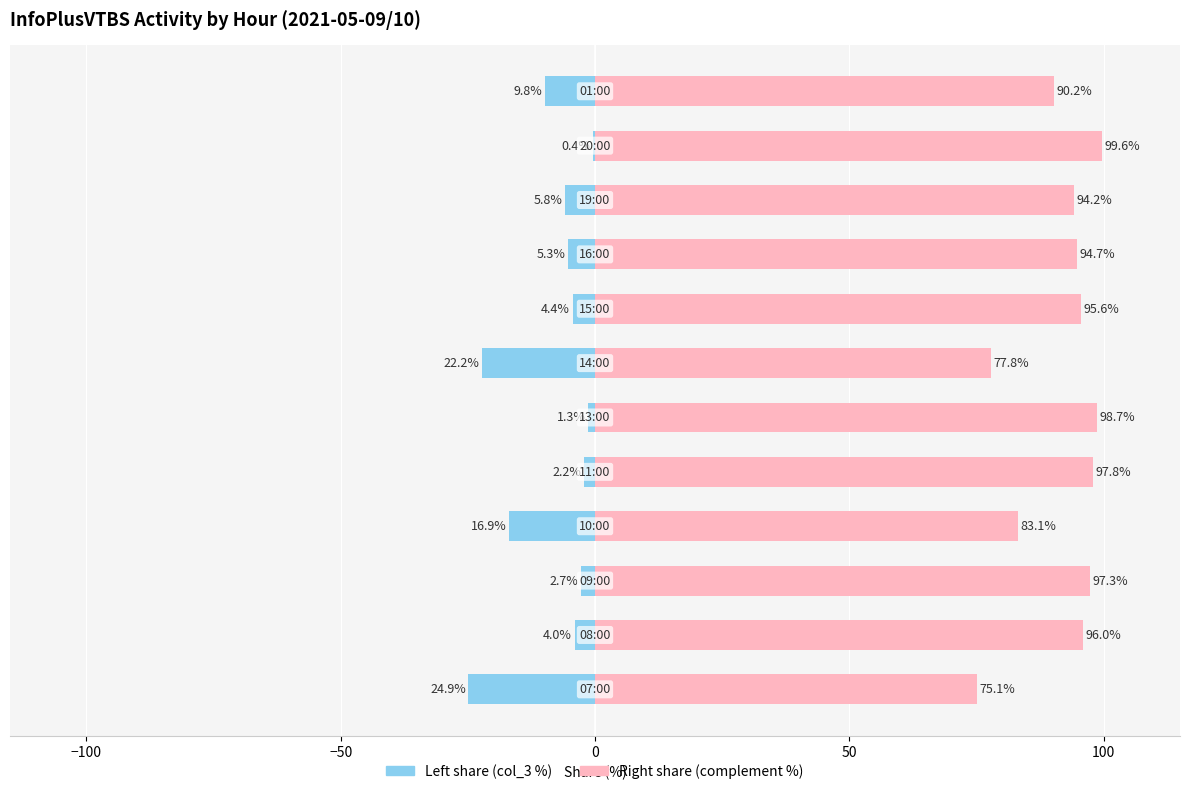

What is the spread (max minus min) of values at 50?

100.0